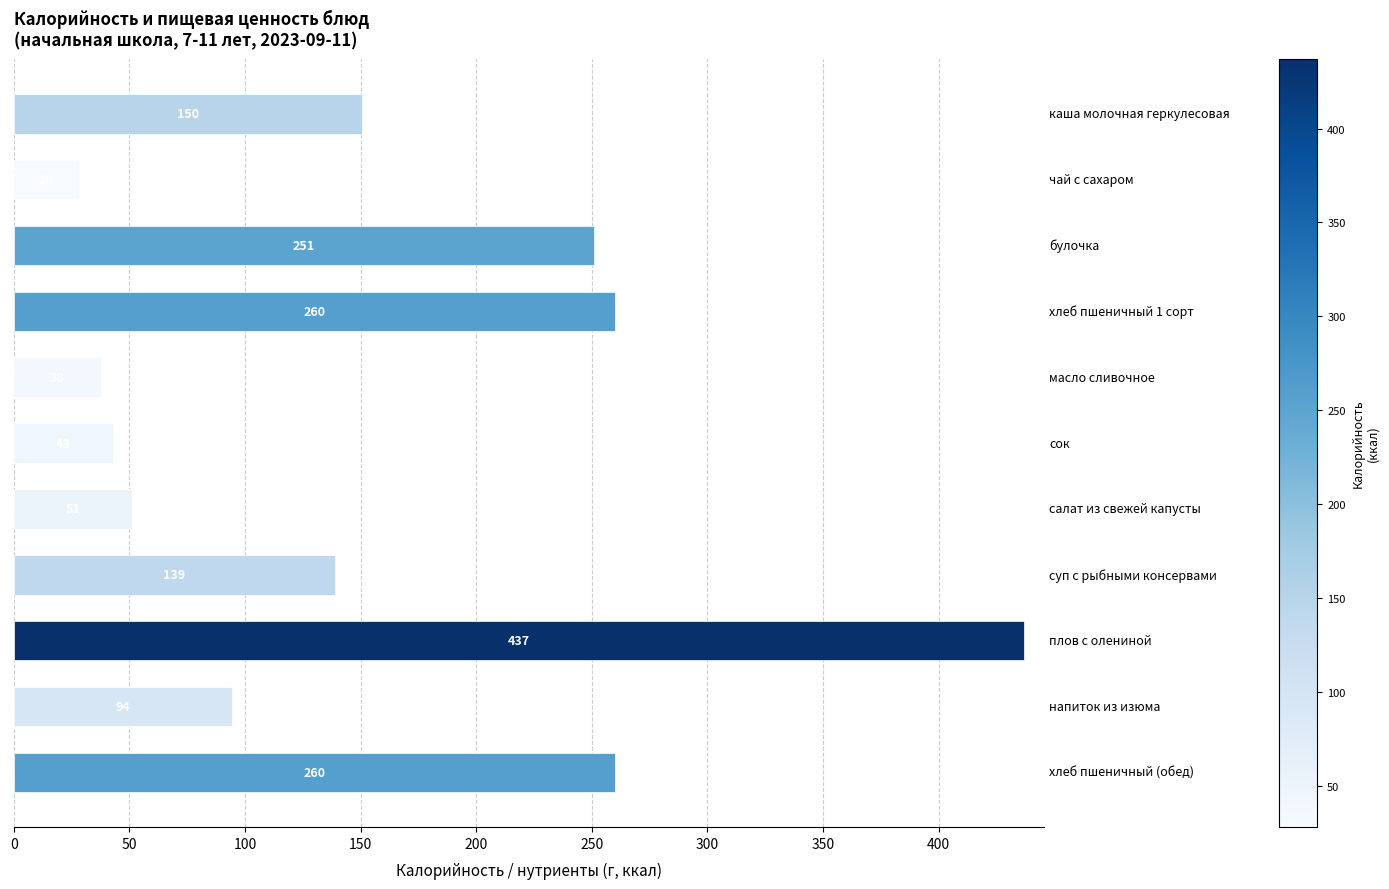

What is the minimum value shown in the chart?

28.0